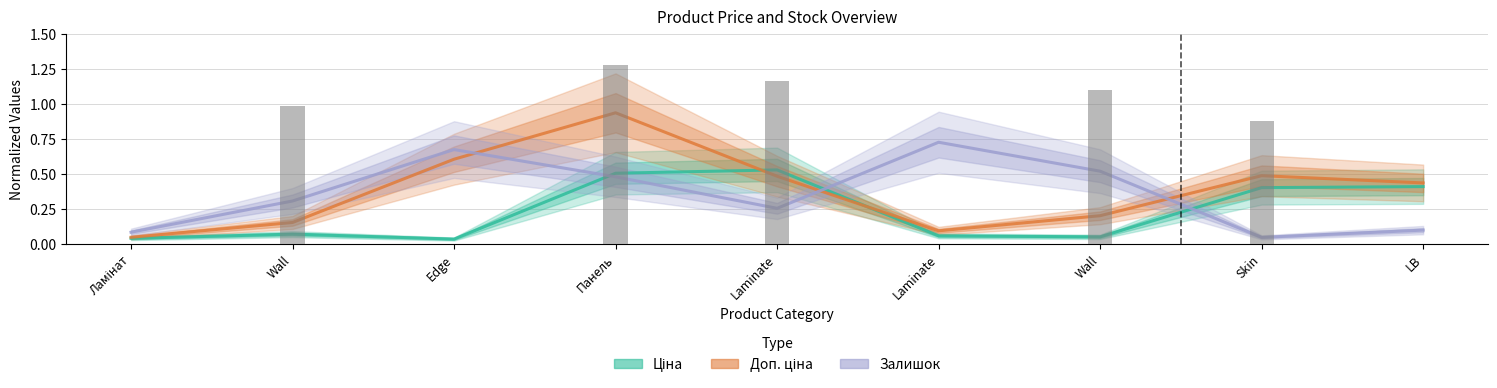

Rank the series at Laminate from lowest to highest value.

Залишок, Доп. ціна, Ціна